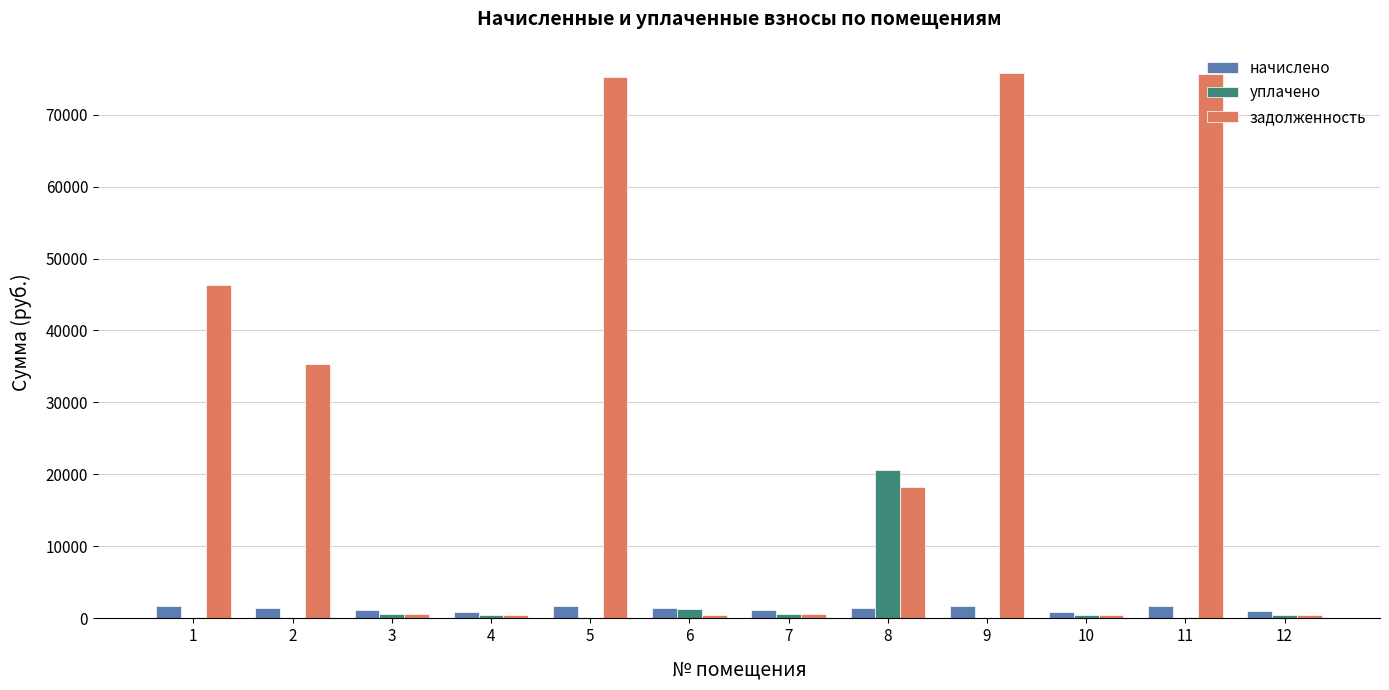

What is the sum of all уплачено values?

24534.9